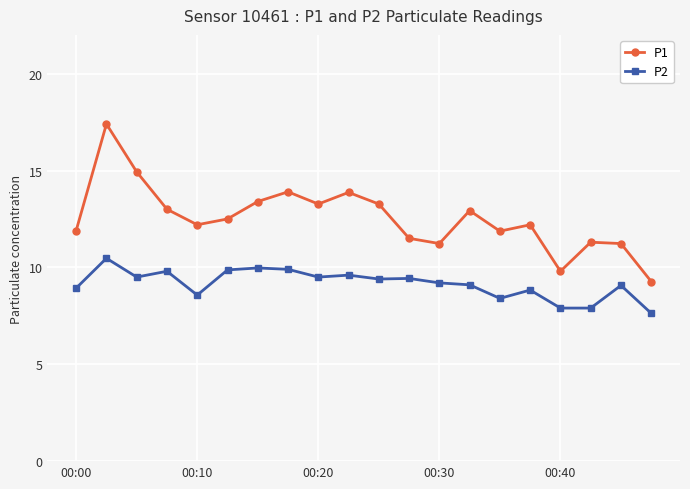

What is the value of the P1 point at the 14th from the left?

12.9